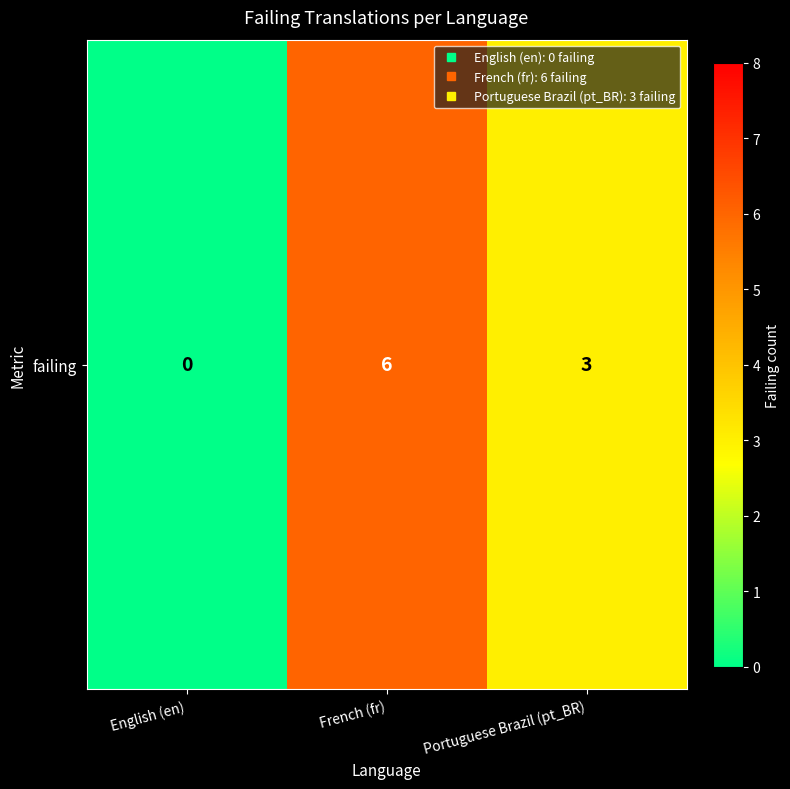

How many values are below 3?

1